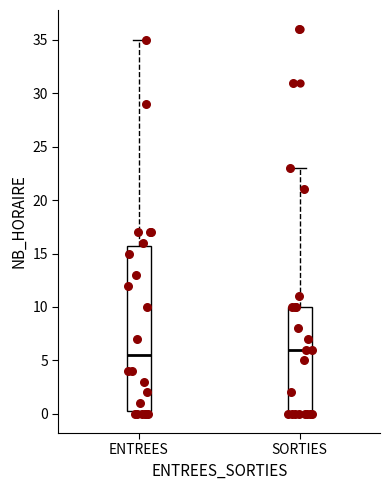

Reading left to right, read every box against the y-axis: the position of its median line, the range the box covers, and the ends of its whiskers. The values are not printed on the chart, so give them approximately, as read against the axis.

ENTREES: median 5.5, box 0.5 to 16.0, whiskers 0.0 to 35.0
SORTIES: median 6.0, box 0.0 to 10.0, whiskers 0.0 to 23.0